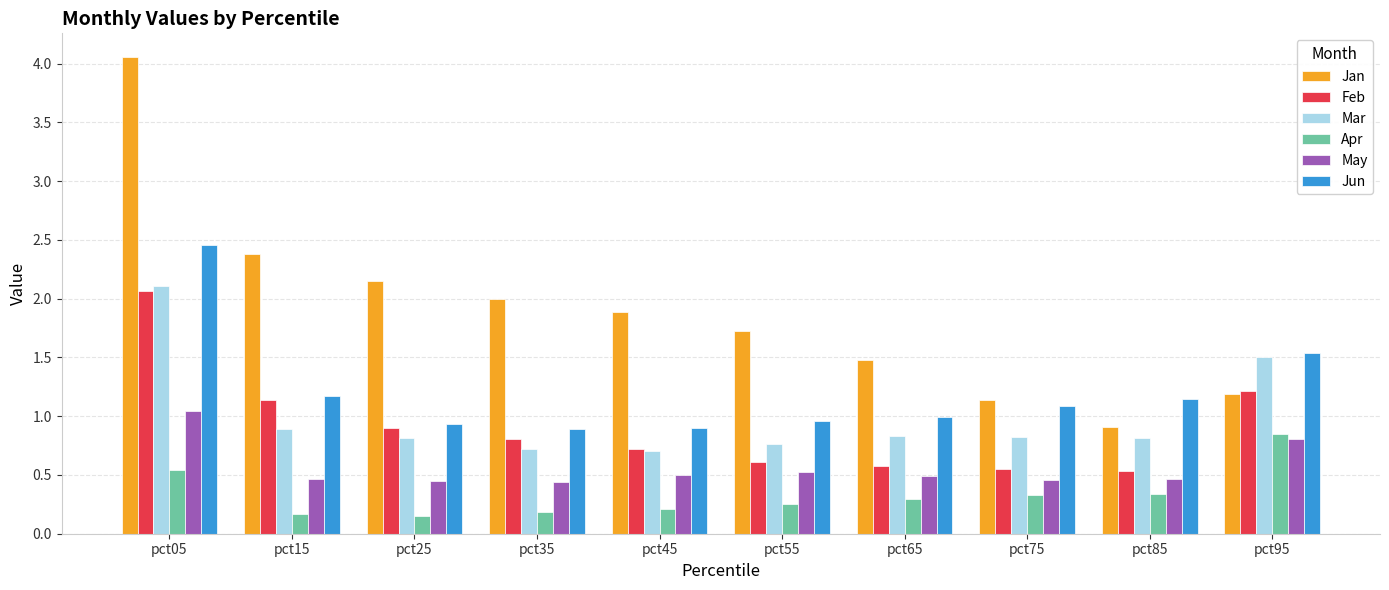

Is it true that Mar equals 1.3 at pct45?

False